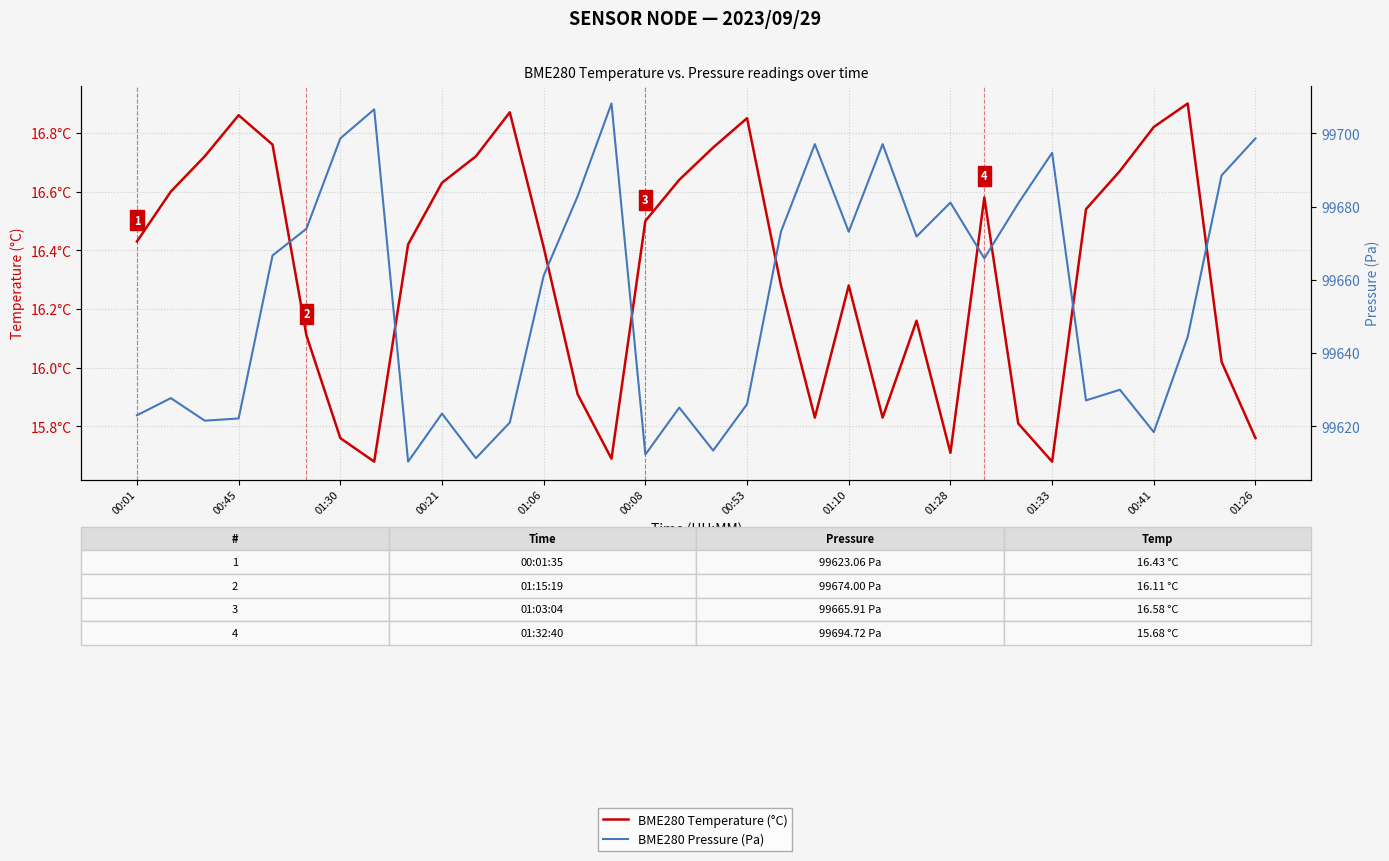

How many data points in BME280 Temperature (°C) are above 16?

24